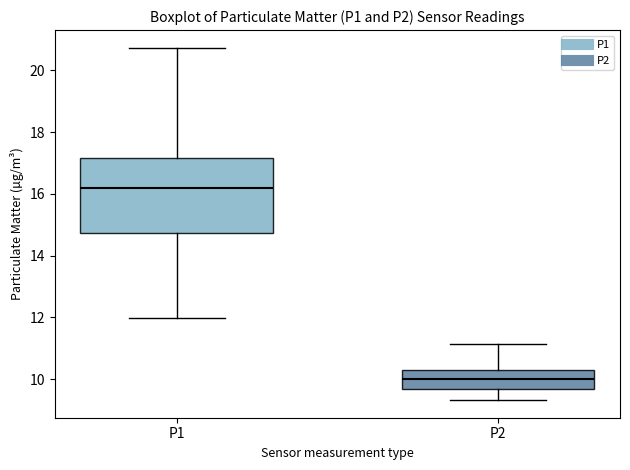

Where is the lower edge of the box for P1 on the y-axis? The values are not printed on the chart, so give them approximately, as read against the axis.

14.8